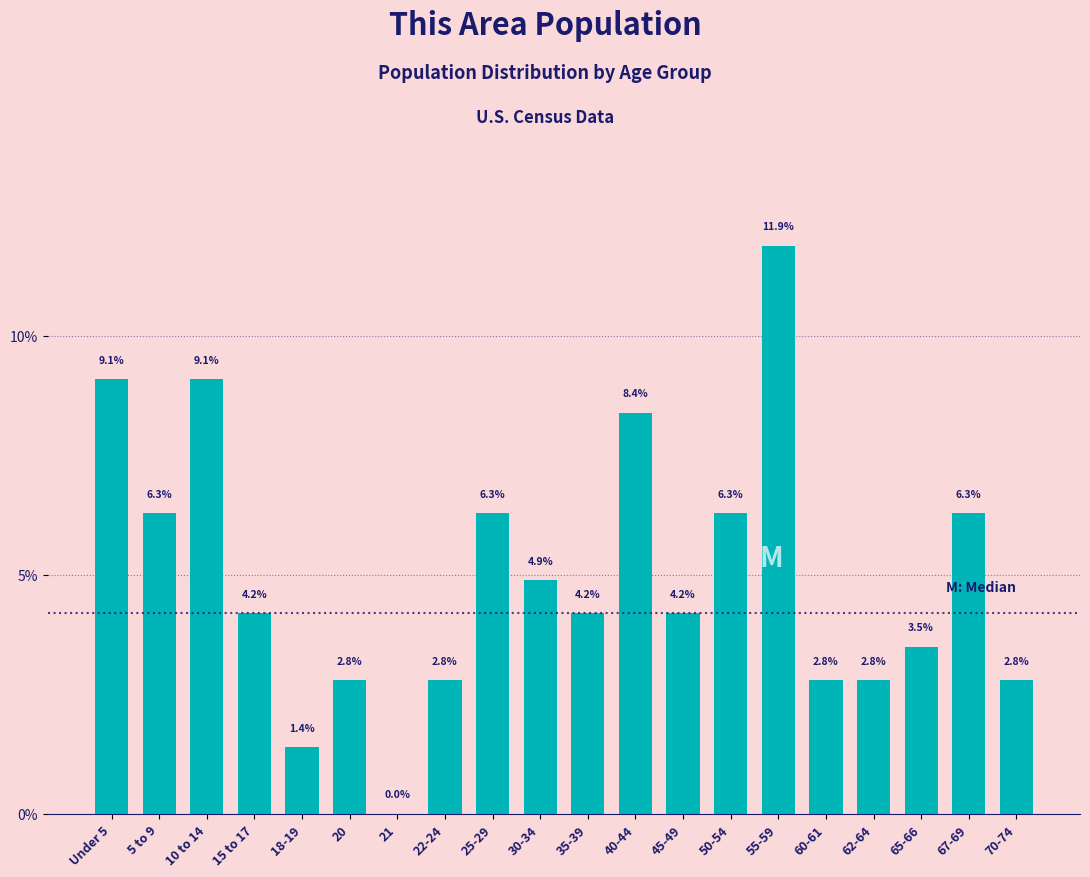

Reading right to left, transcribe all the data shown in this chart.

70-74=2.8	67-69=6.3	65-66=3.5	62-64=2.8	60-61=2.8	55-59=11.9	50-54=6.3	45-49=4.2	40-44=8.4	35-39=4.2	30-34=4.9	25-29=6.3	22-24=2.8	21=0.0	20=2.8	18-19=1.4	15 to 17=4.2	10 to 14=9.1	5 to 9=6.3	Under 5=9.1